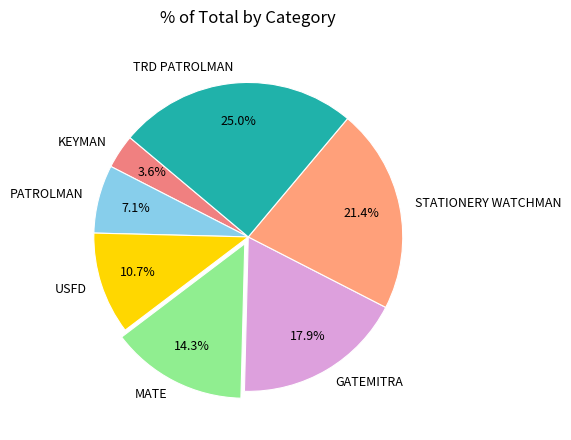

Count the number of slices in the pie.

7